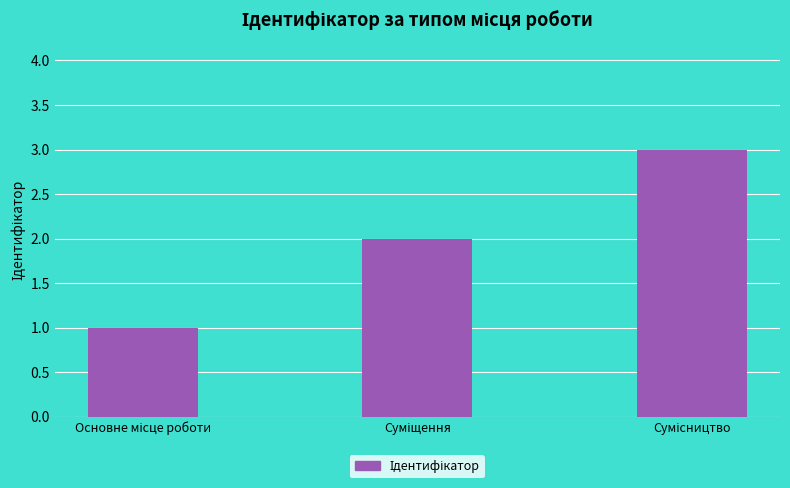

Are the bars grouped side by side (vs. stacked)?

No